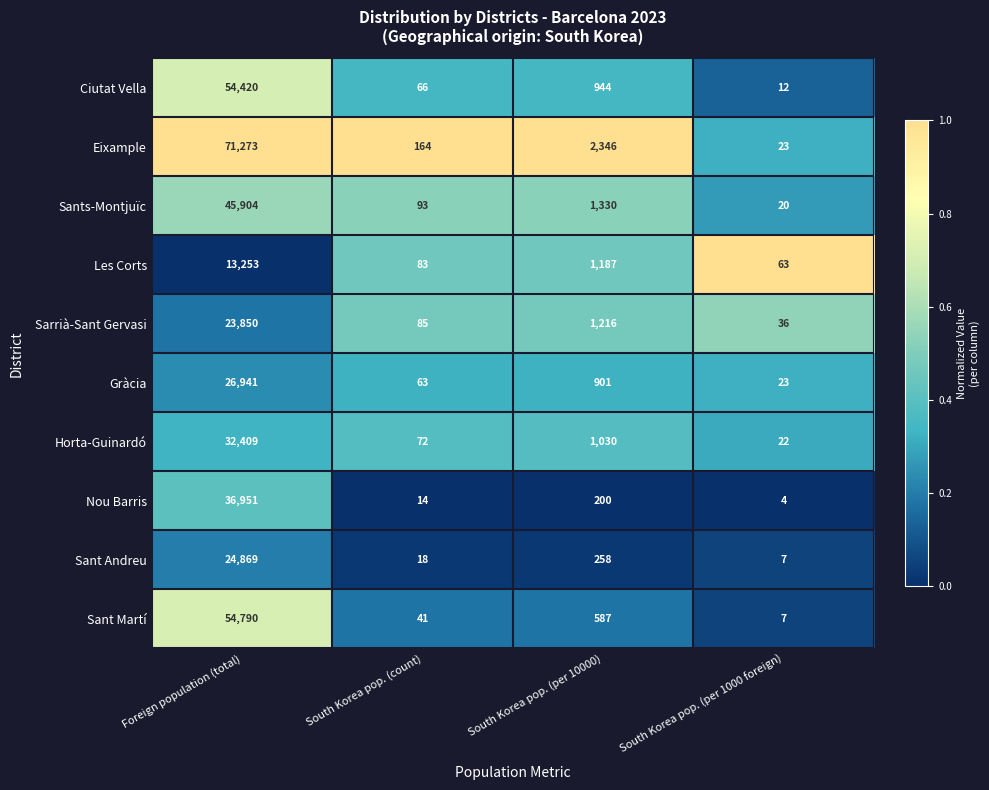

At which label does Eixample reach its peak?

Foreign population (total)